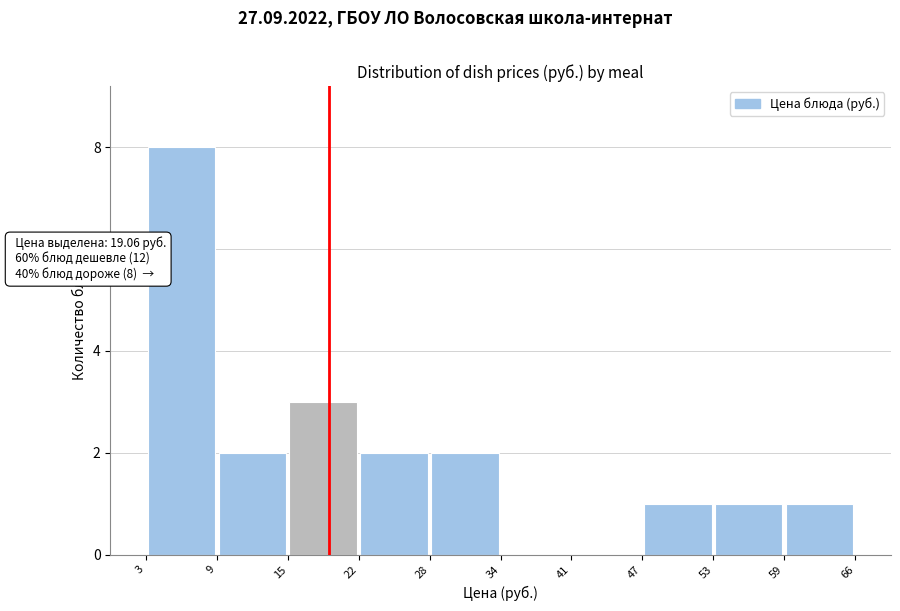

Which range on the x-axis has the tallest bar?

3 to 9